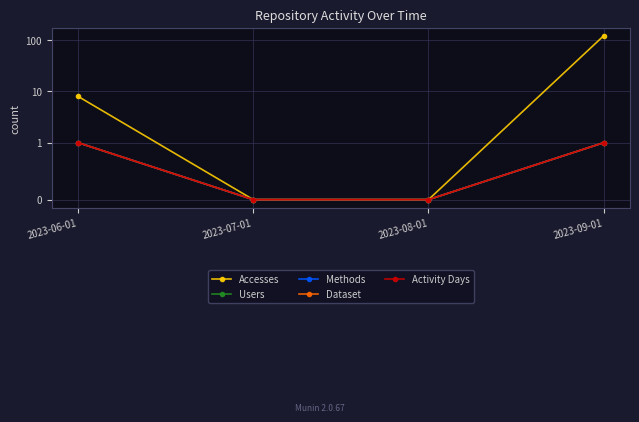

At which label is Accesses closest to 61?

2023-06-01